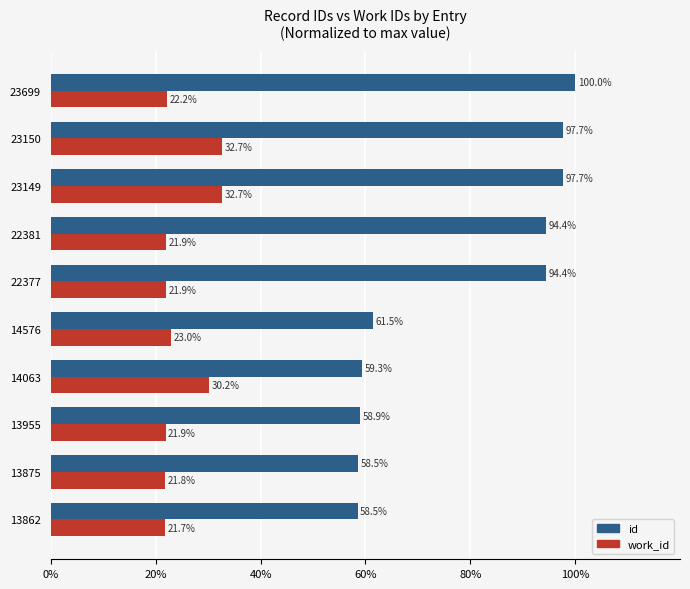

What is the maximum value shown in the chart?

100.0